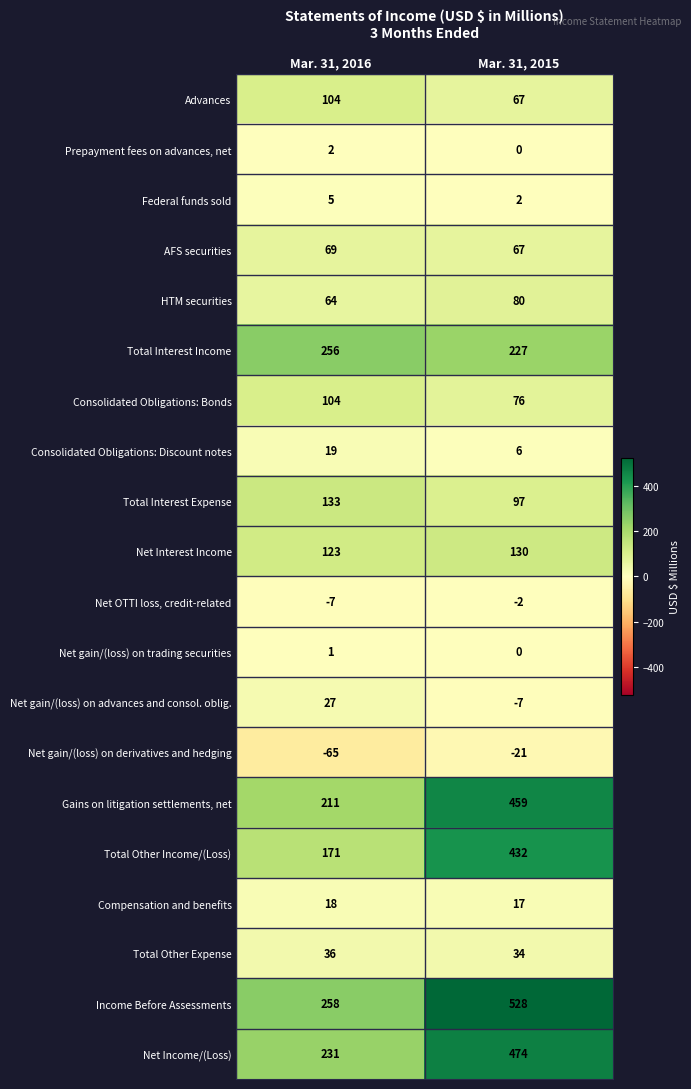

Is it true that Income Before Assessments equals 528 at Mar. 31, 2015?

True